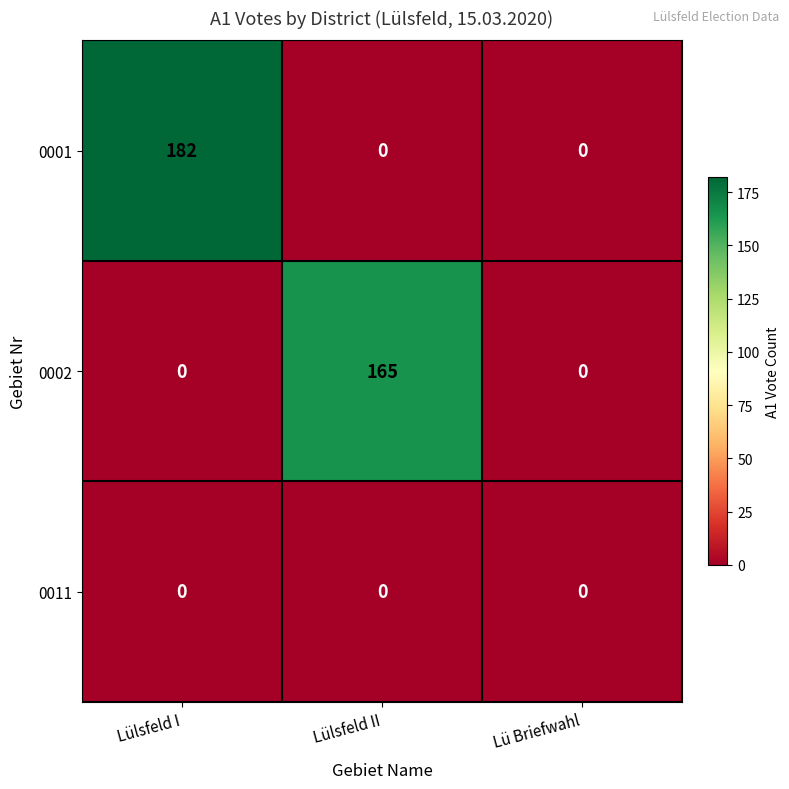

Rank the series by their maximum value, from highest to lowest.

0001, 0002, 0011